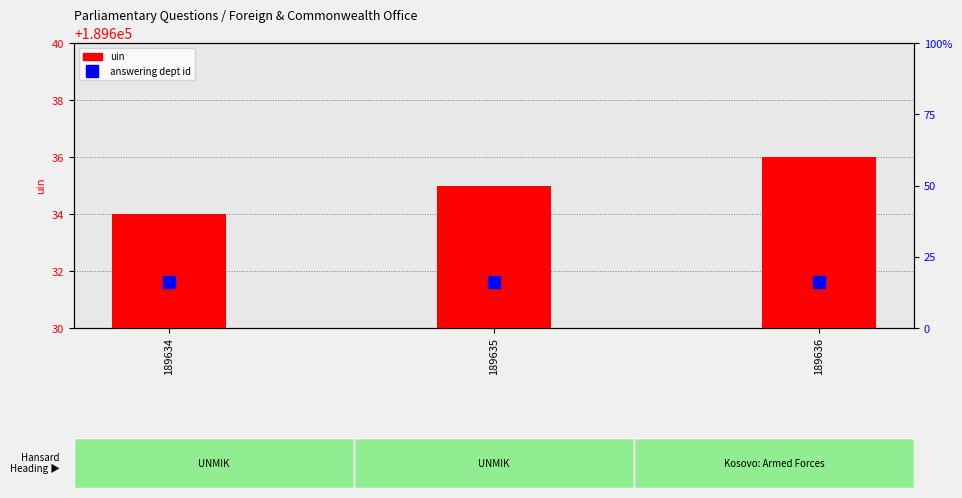

What value does the answering dept id series have at 189634?

16